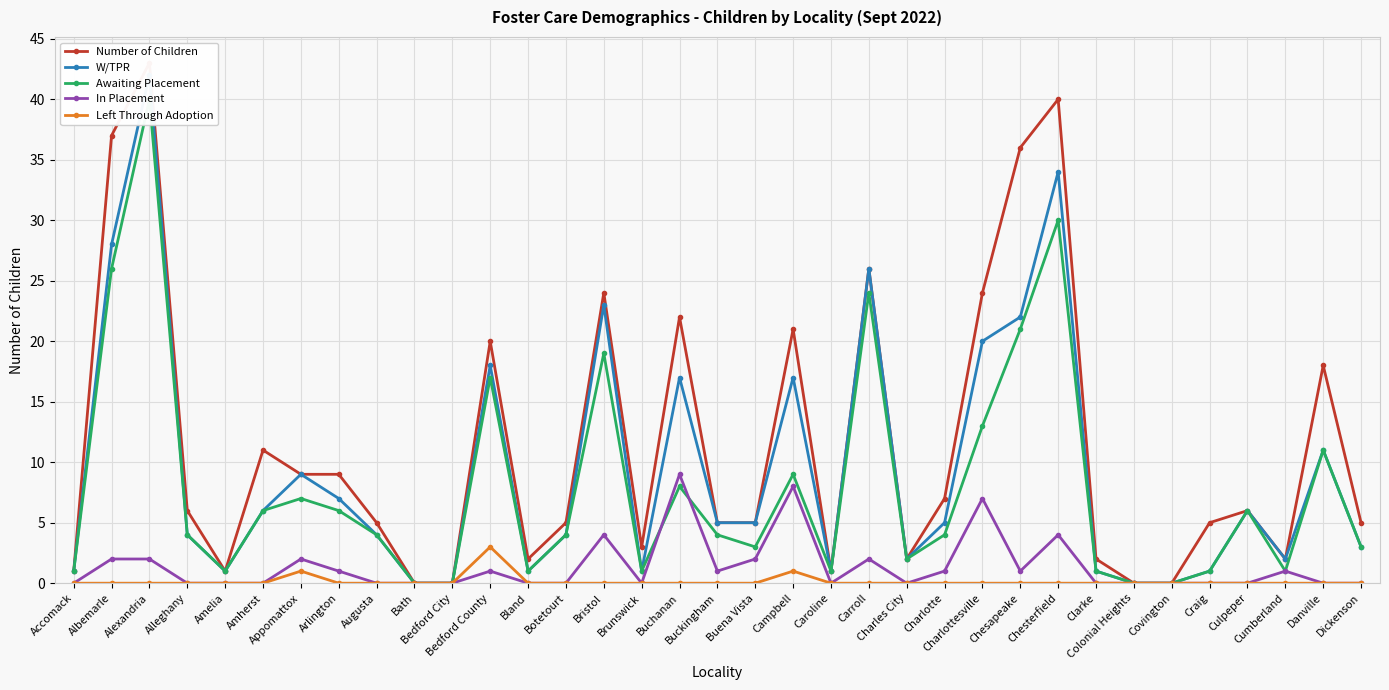

True or false: Number of Children and Left Through Adoption cross at least once.

False